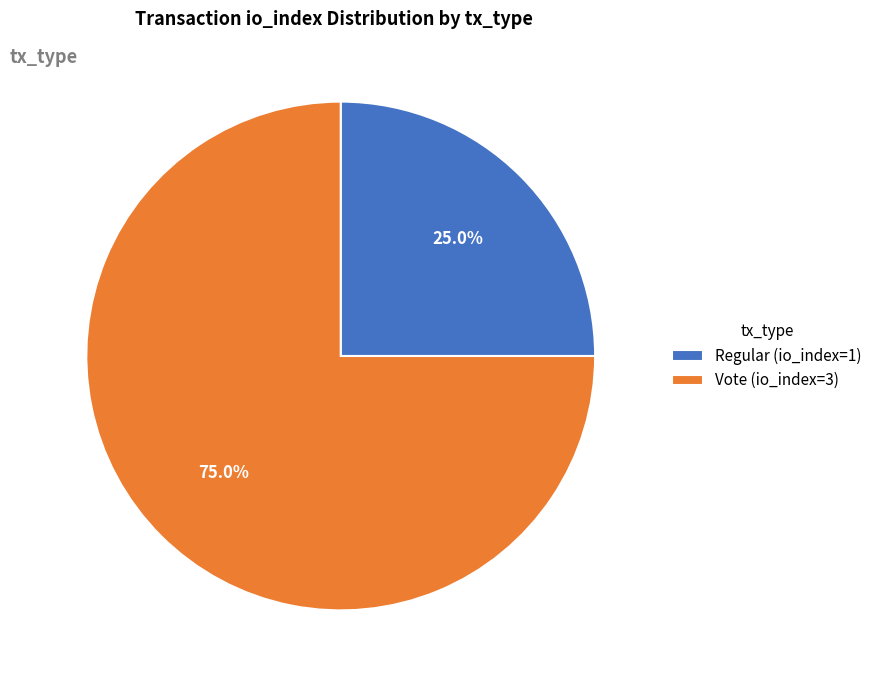

How many slices are in this pie chart?

2